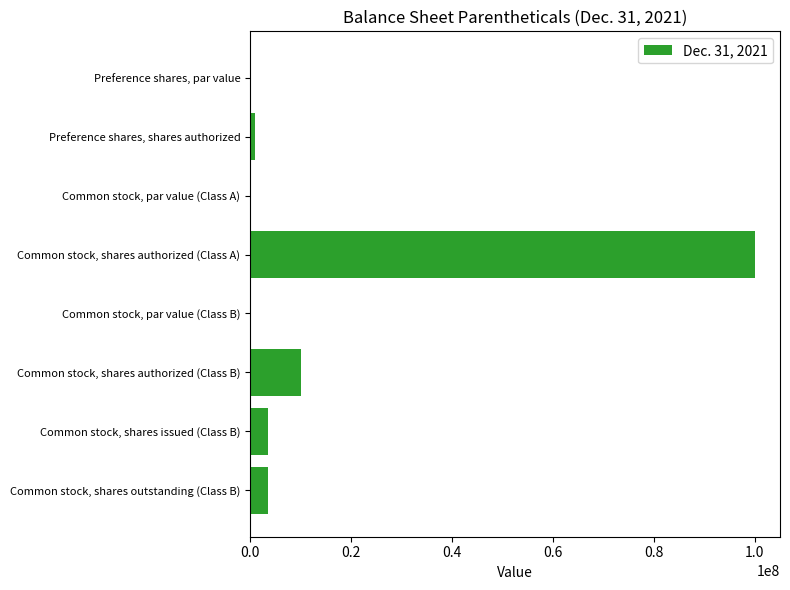

The chart shows a value of 0.0 at Common stock, par value (Class B). True or false?

True